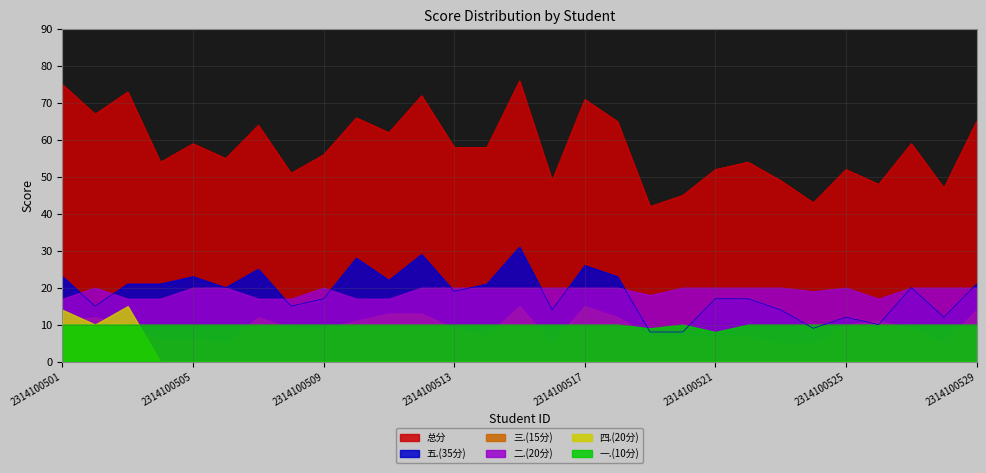

True or false: 总分 and 二.(20分) cross at least once.

False